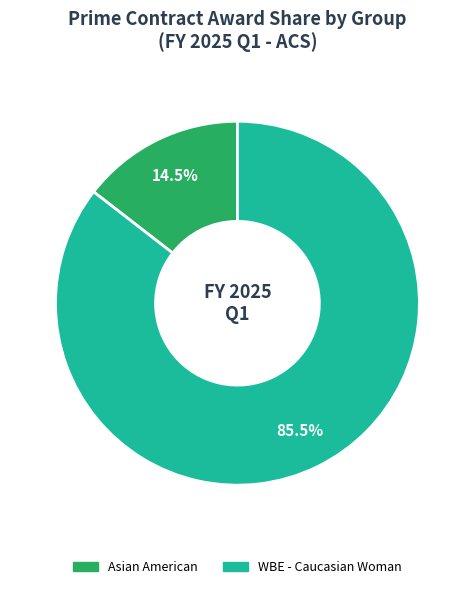

Is there a majority slice in this chart?

Yes